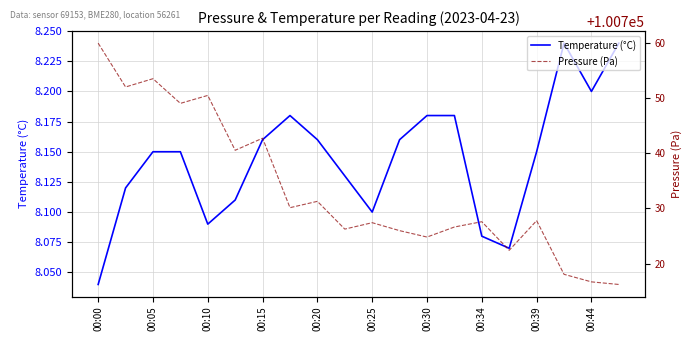

What is the maximum value shown in the chart?

100759.9